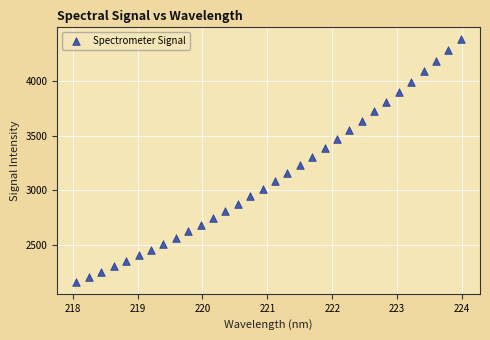

What is the range of Y values (max minus min)?

2213.3